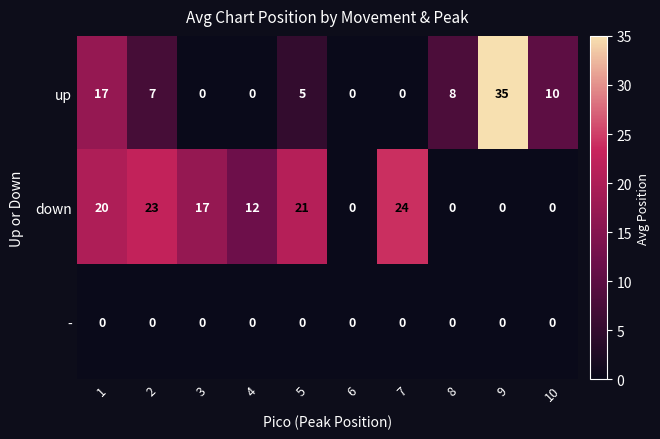

Which series changed the most between 8 and 10?

up